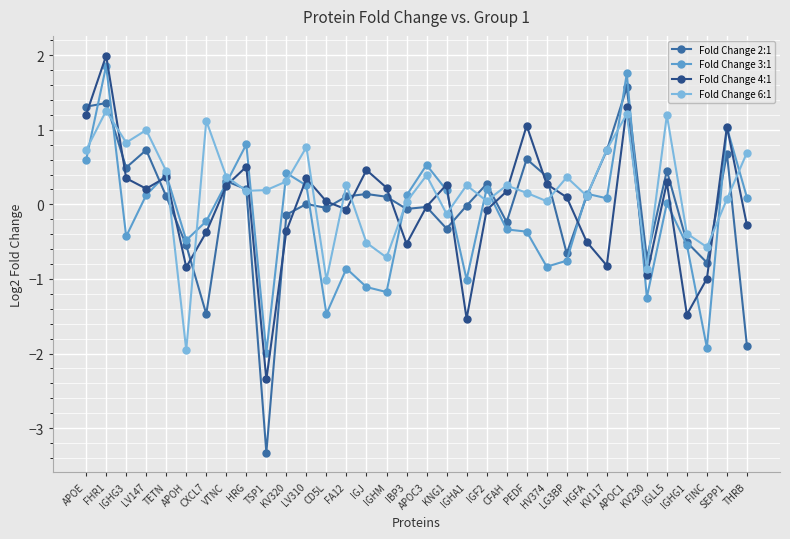

At how many categories does at least one series exceed 0?

30